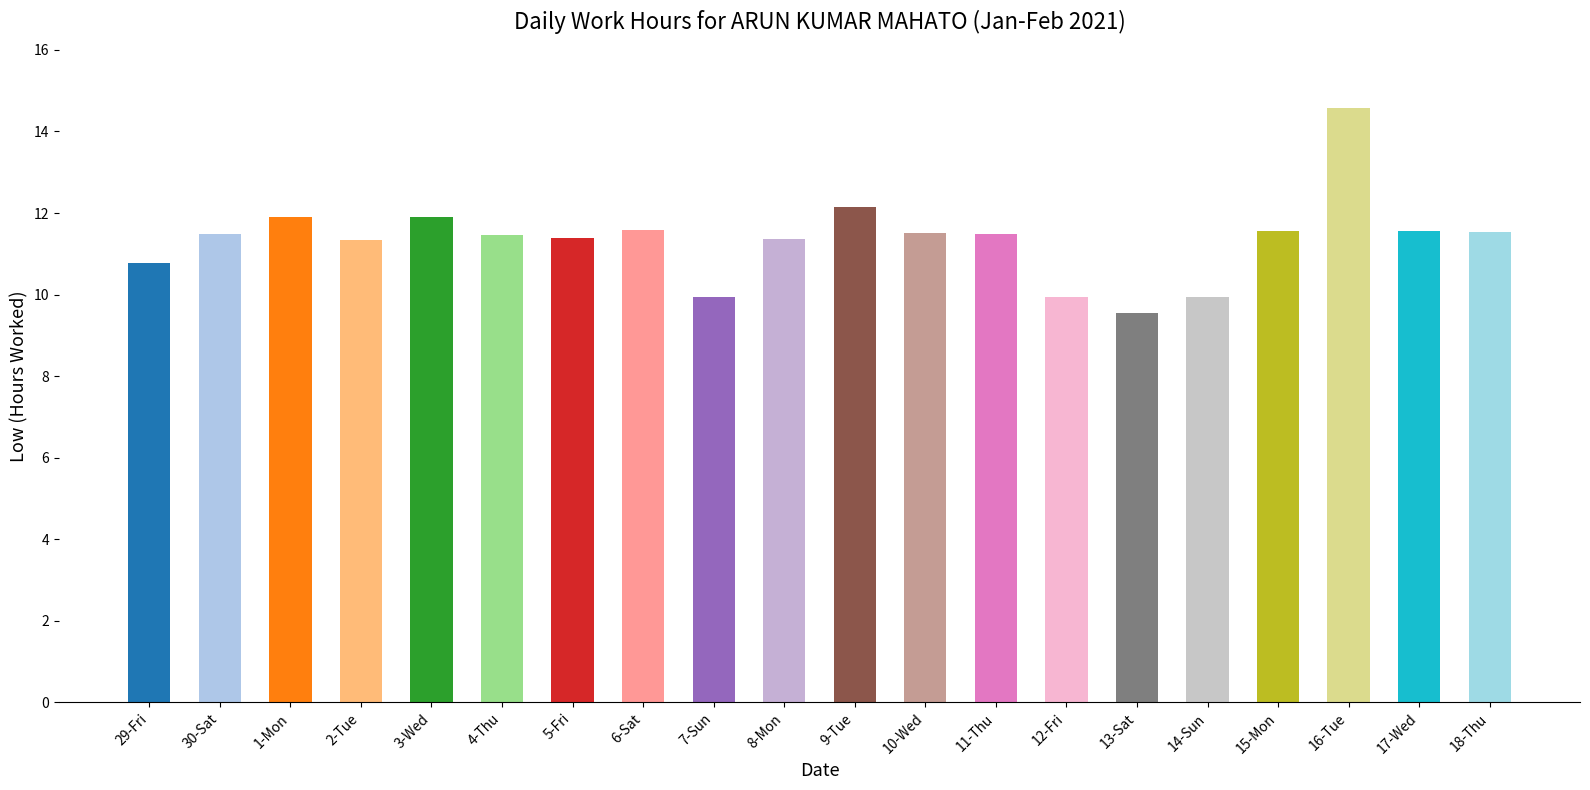

Is it true that the value at 30-Sat is 3.5?

False